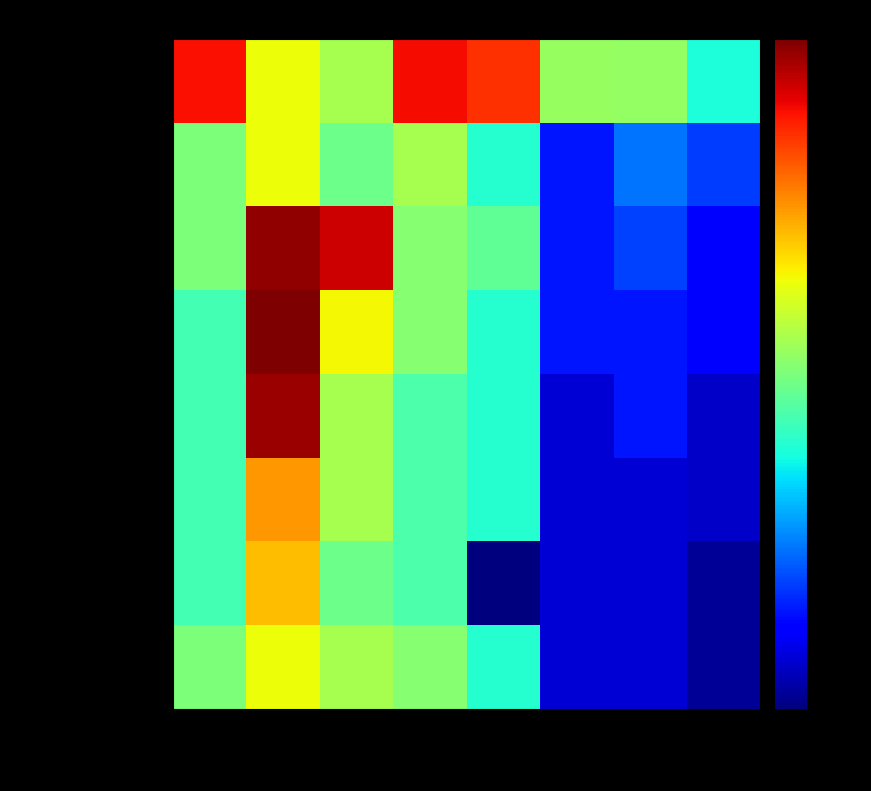

Which series changed the most between BRESCIA and DALMINE?

3.4 Ricerca e Innovazione